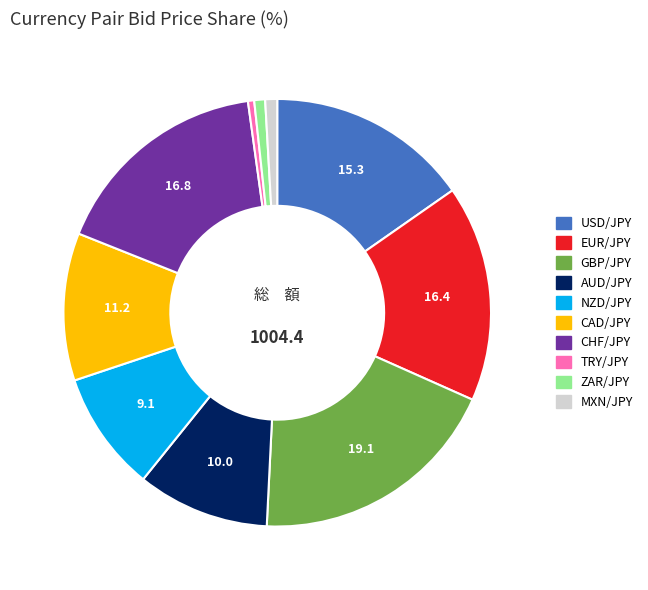

Is MXN/JPY the majority of the pie?

No